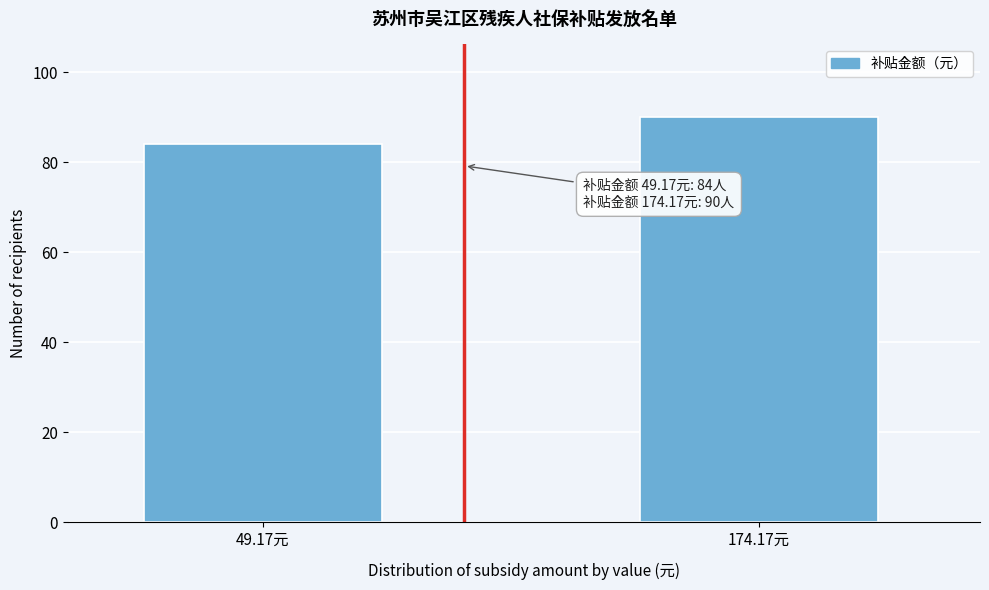

Reading left to right, extract all data points from this chart.

49.17元=84	174.17元=90